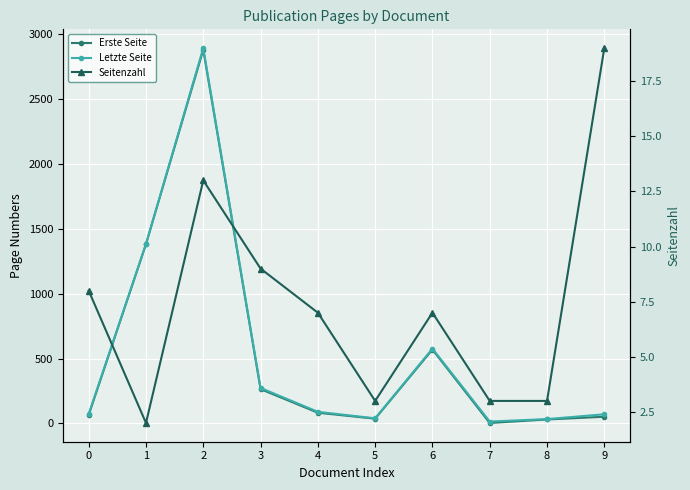

How many data points in Erste Seite are less than 82?

5